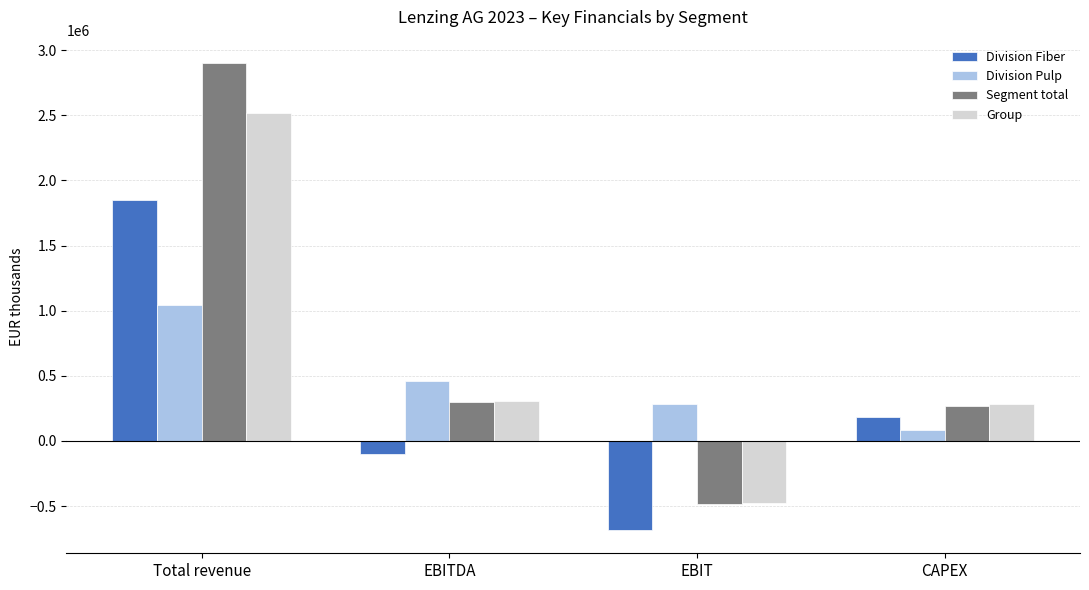

List the series in order of their peak value, lowest first.

Division Pulp, Division Fiber, Group, Segment total